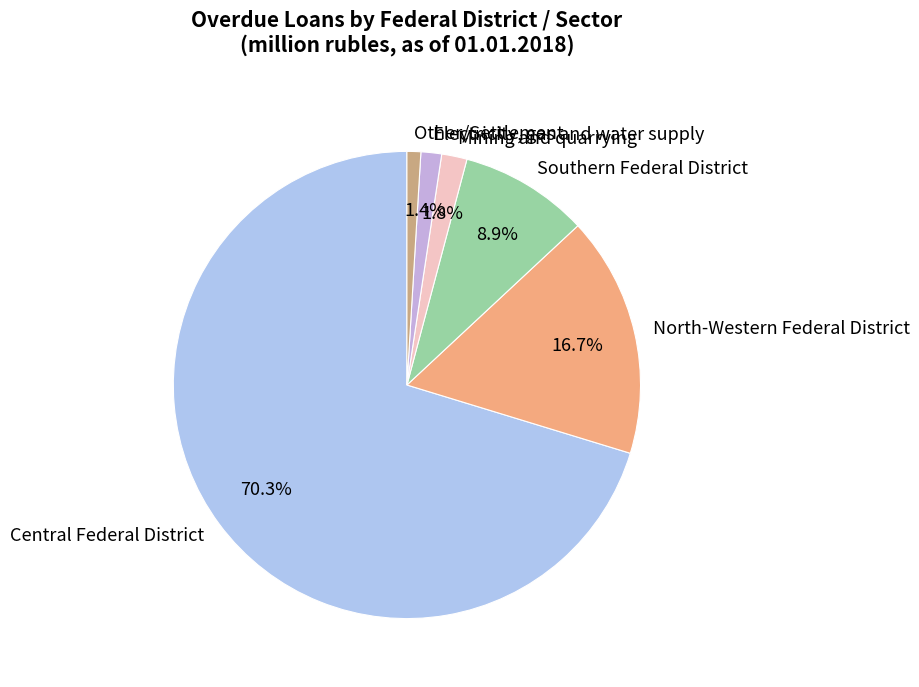

Does Central Federal District account for over 50% of the chart?

Yes